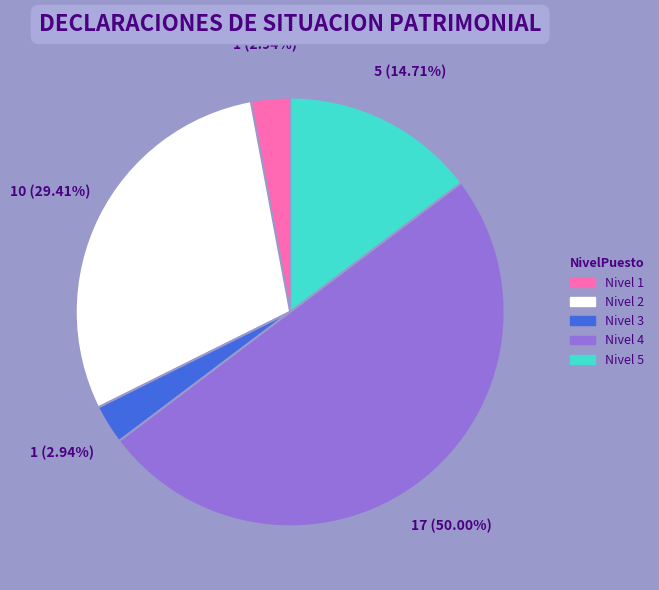

Which has a higher value, Nivel 5 or Nivel 1?

Nivel 5